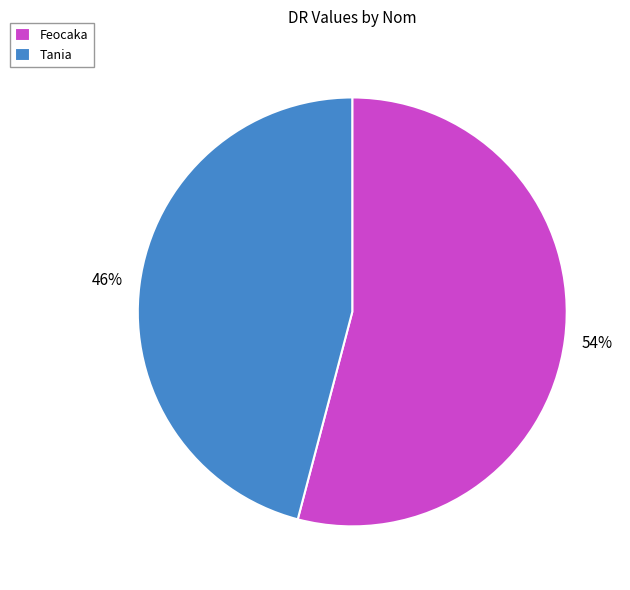

Do Feocaka and Tania together represent more than half of the pie?

Yes